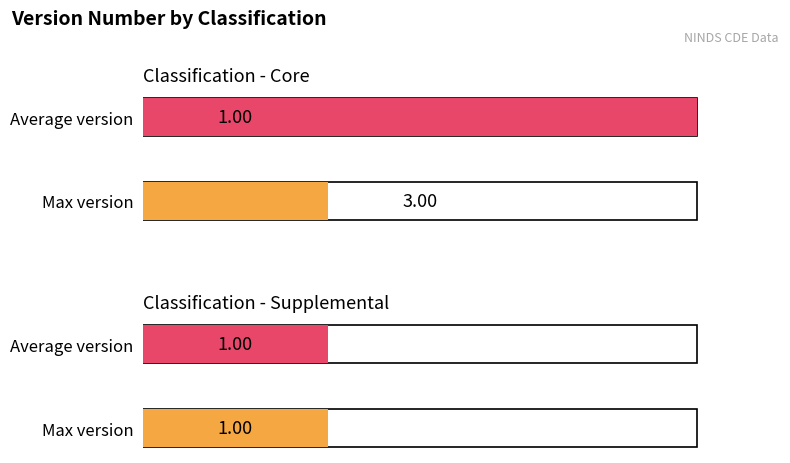

Does the chart contain any negative values?

No